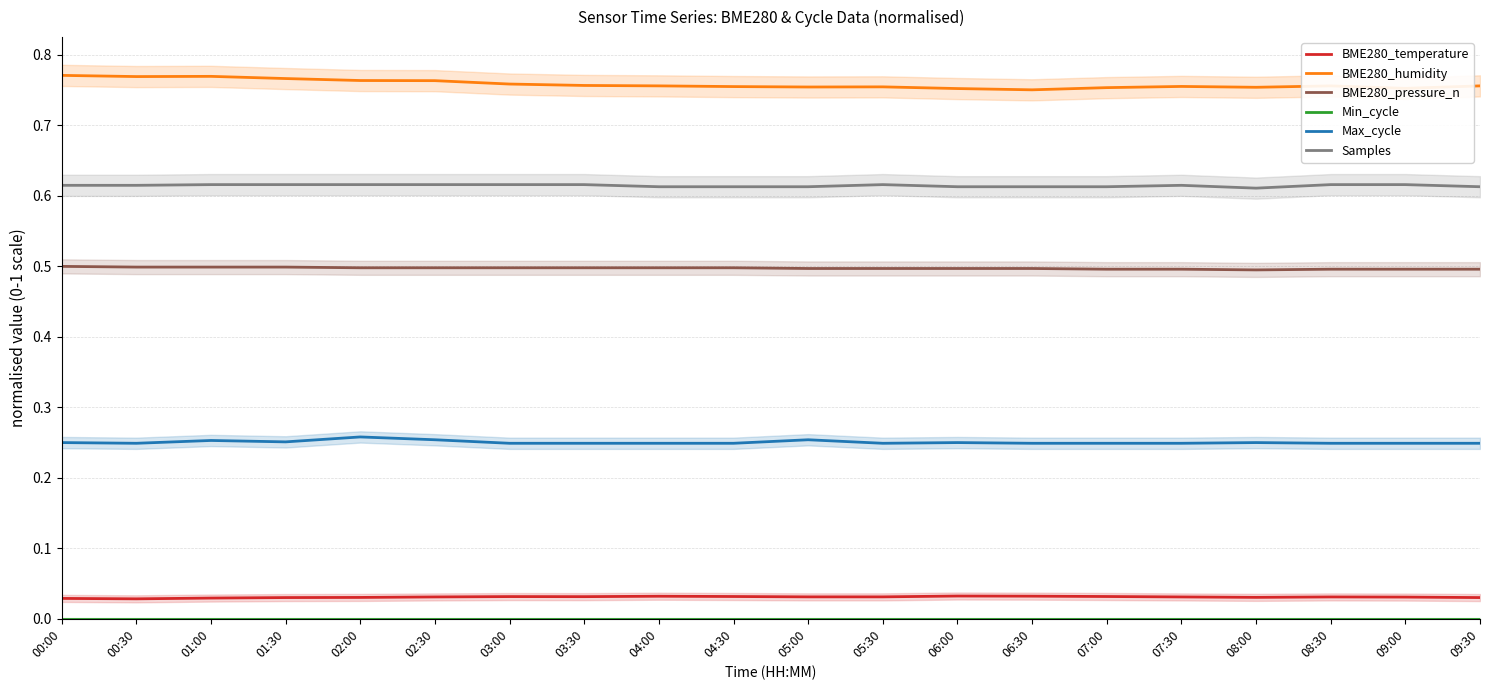

Which series changed the most between 03:00 and 04:30?

BME280_humidity